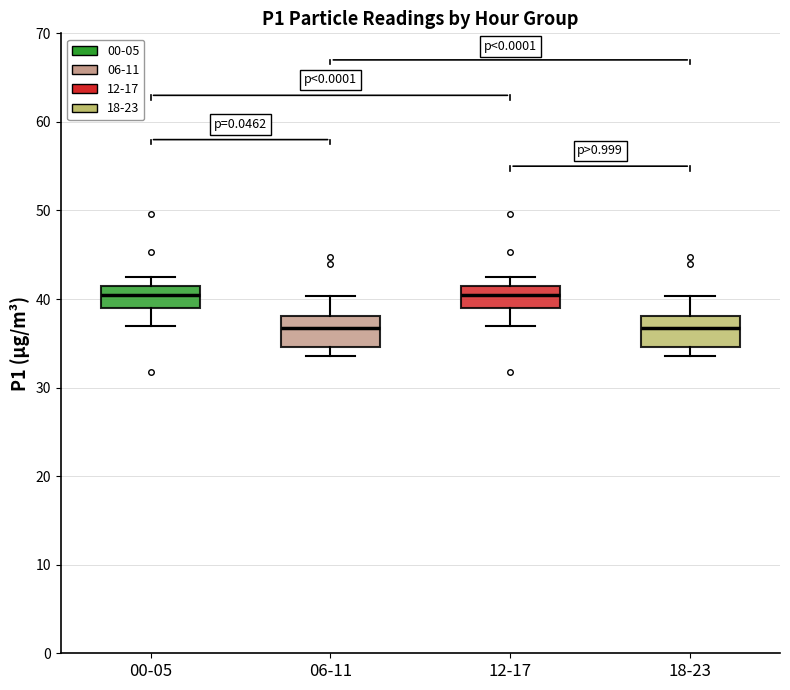

Where does the lower whisker of the box for 12-17 end on the y-axis? The values are not printed on the chart, so give them approximately, as read against the axis.

37